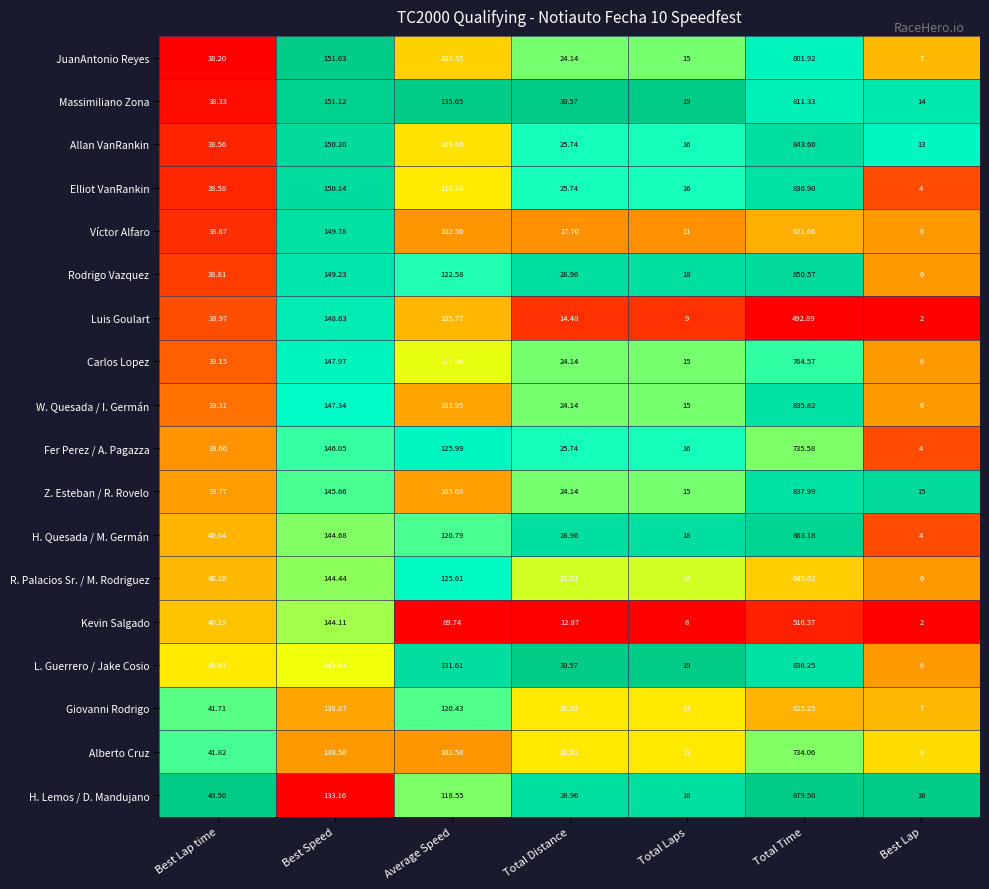

Count the number of data series in this chart.

18